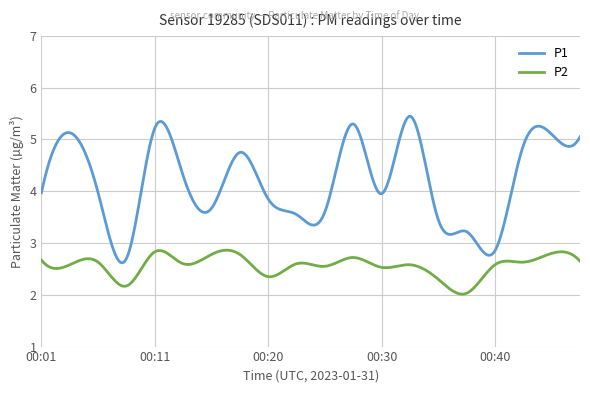

Which series has the largest range (max minus min)?

P1